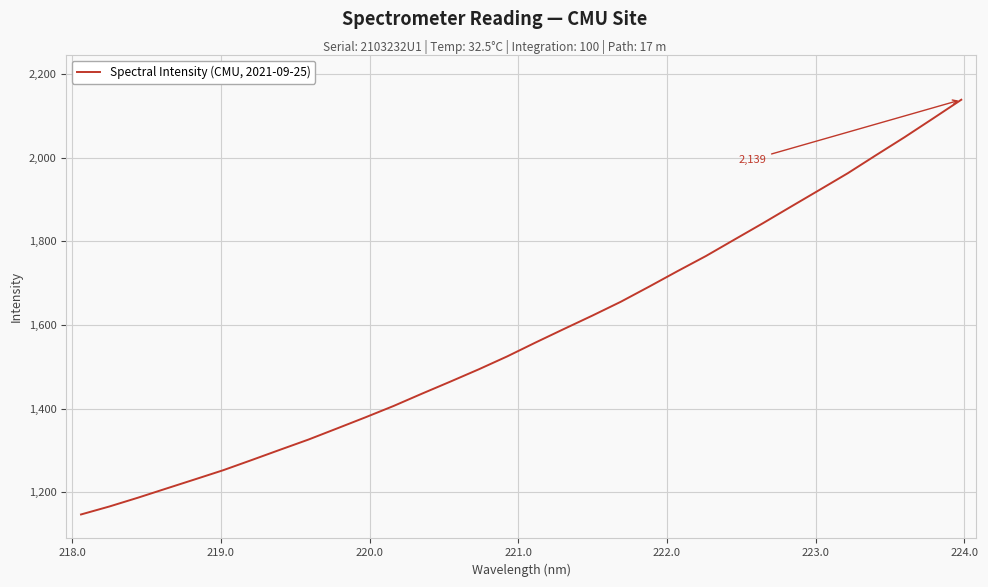

What is the difference between the maximum and minimum values?

991.5